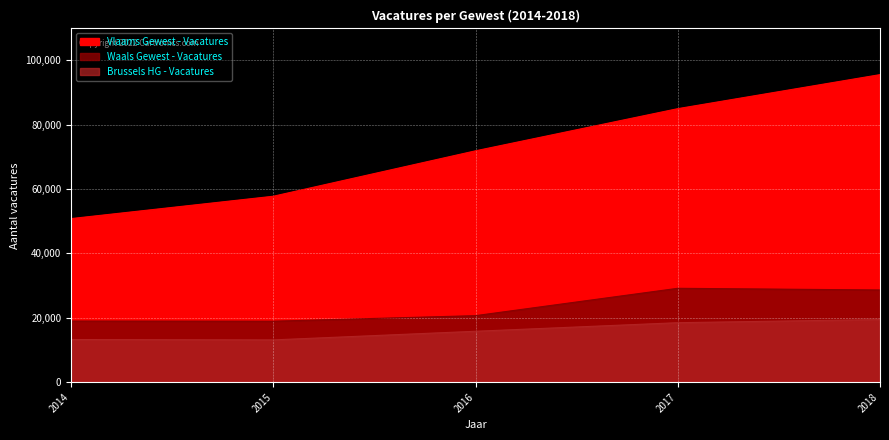

True or false: Brussels HG - Vacatures and Waals Gewest - Vacatures cross at least once.

False